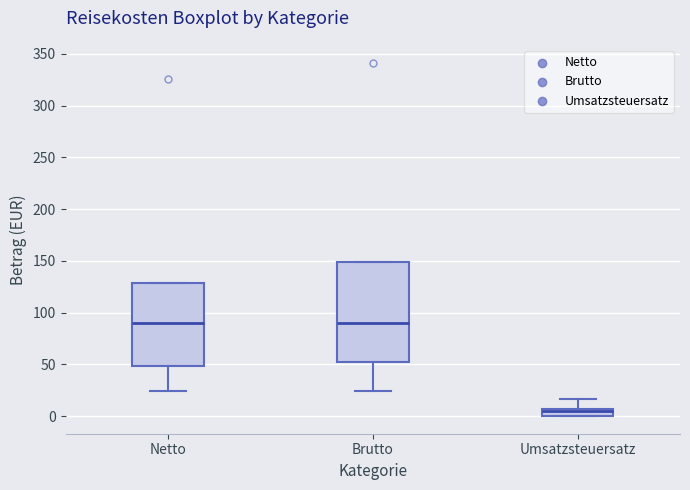

Which box is the tallest, from its lower edge to its upper edge?

Brutto